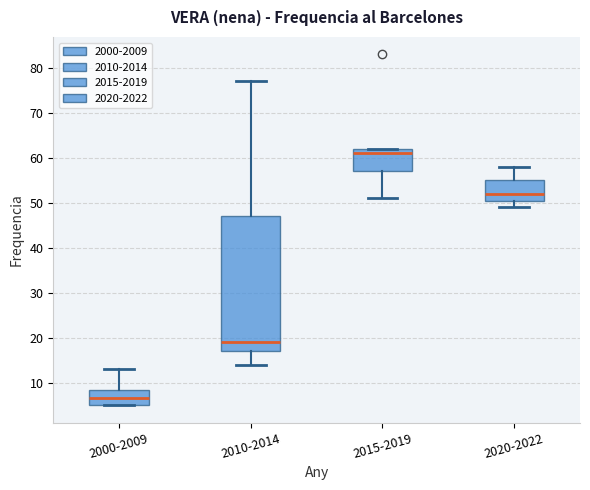

Where does the lower whisker of the box for 2015-2019 end on the y-axis? The values are not printed on the chart, so give them approximately, as read against the axis.

51